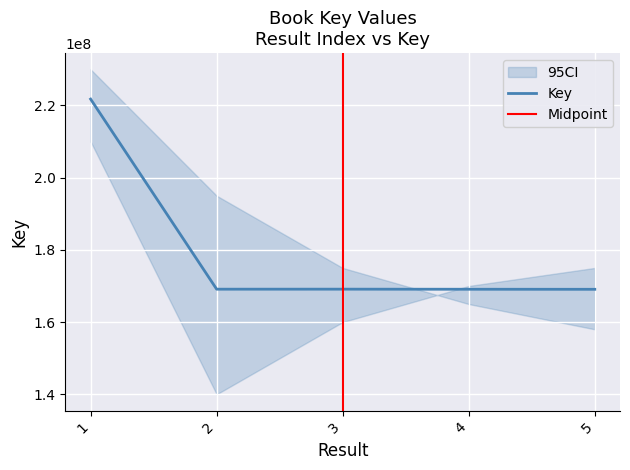

How many distinct data groups are displayed?

1